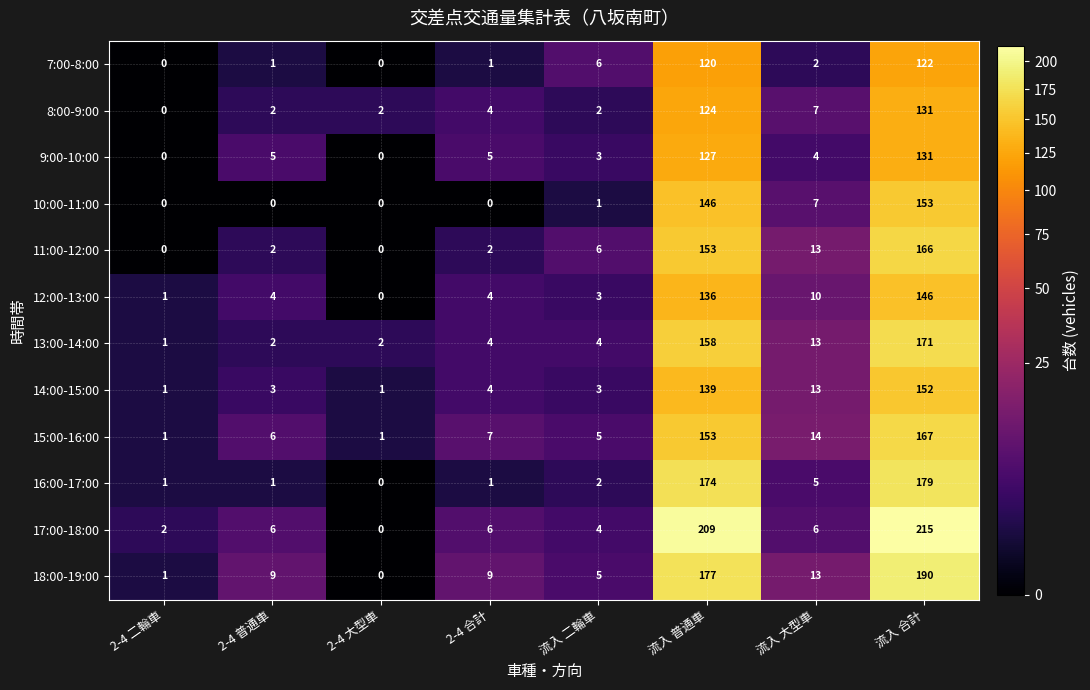

How many data points in 14:00-15:00 are less than 4?

4